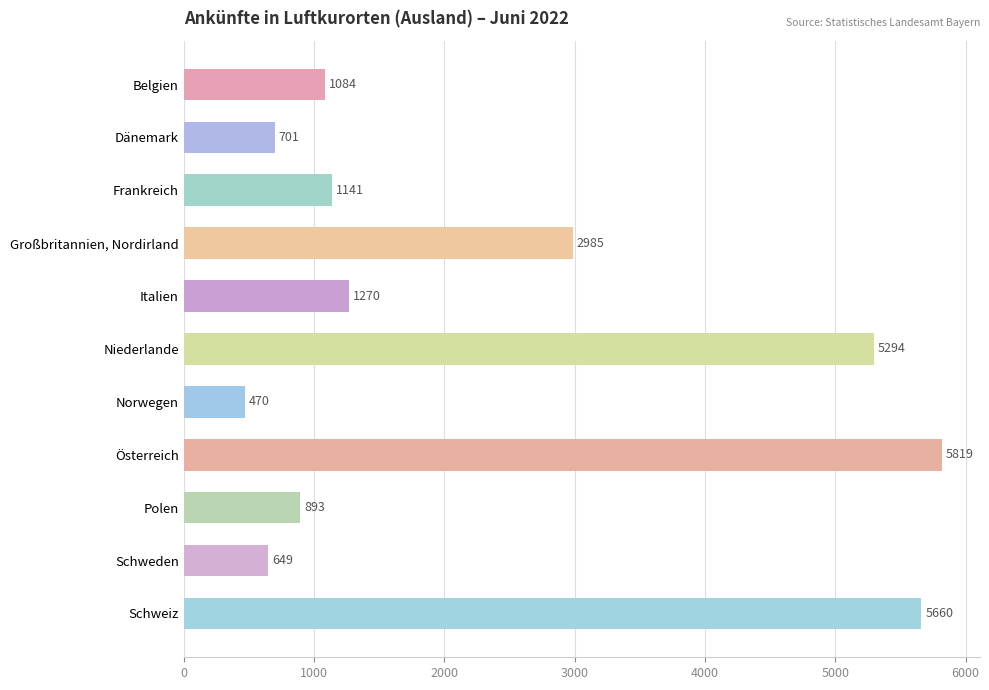

Reading top to bottom, extract all data points from this chart.

1084	701	1141	2985	1270	5294	470	5819	893	649	5660